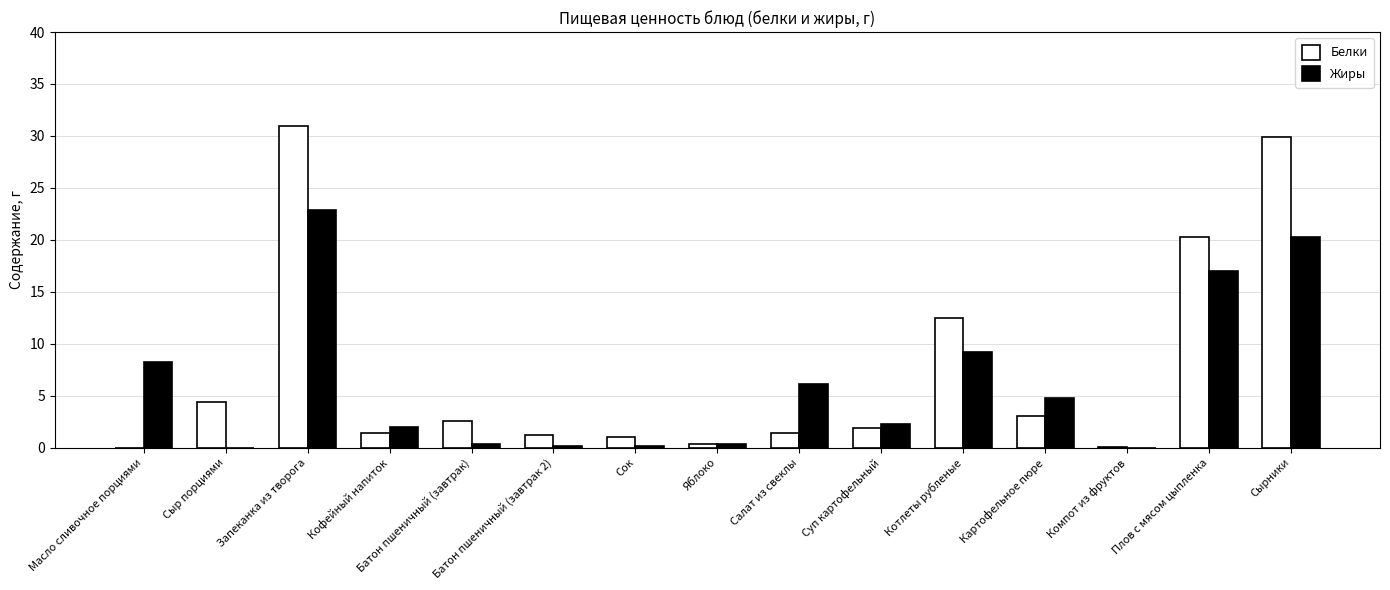

What is the highest value of the Белки series?

30.9